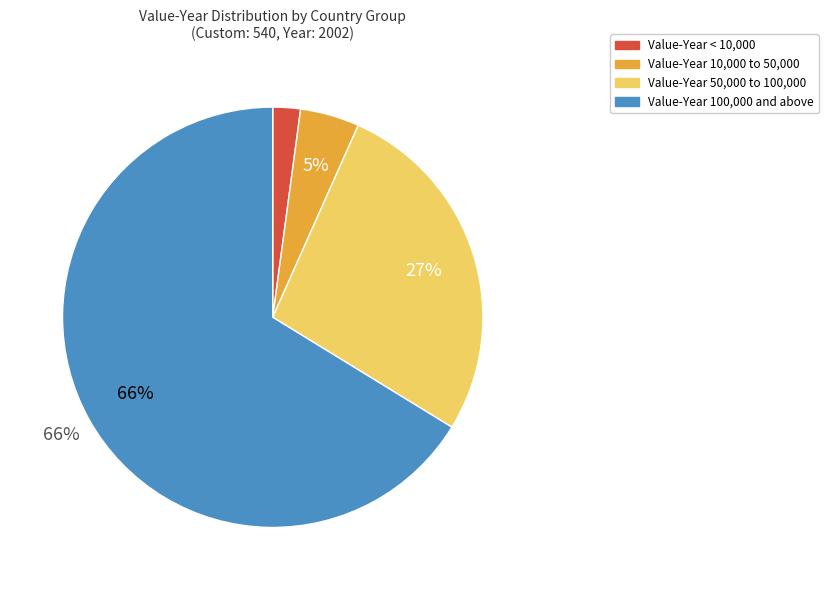

What is the smallest slice in the pie chart?

Value-Year < 10,000